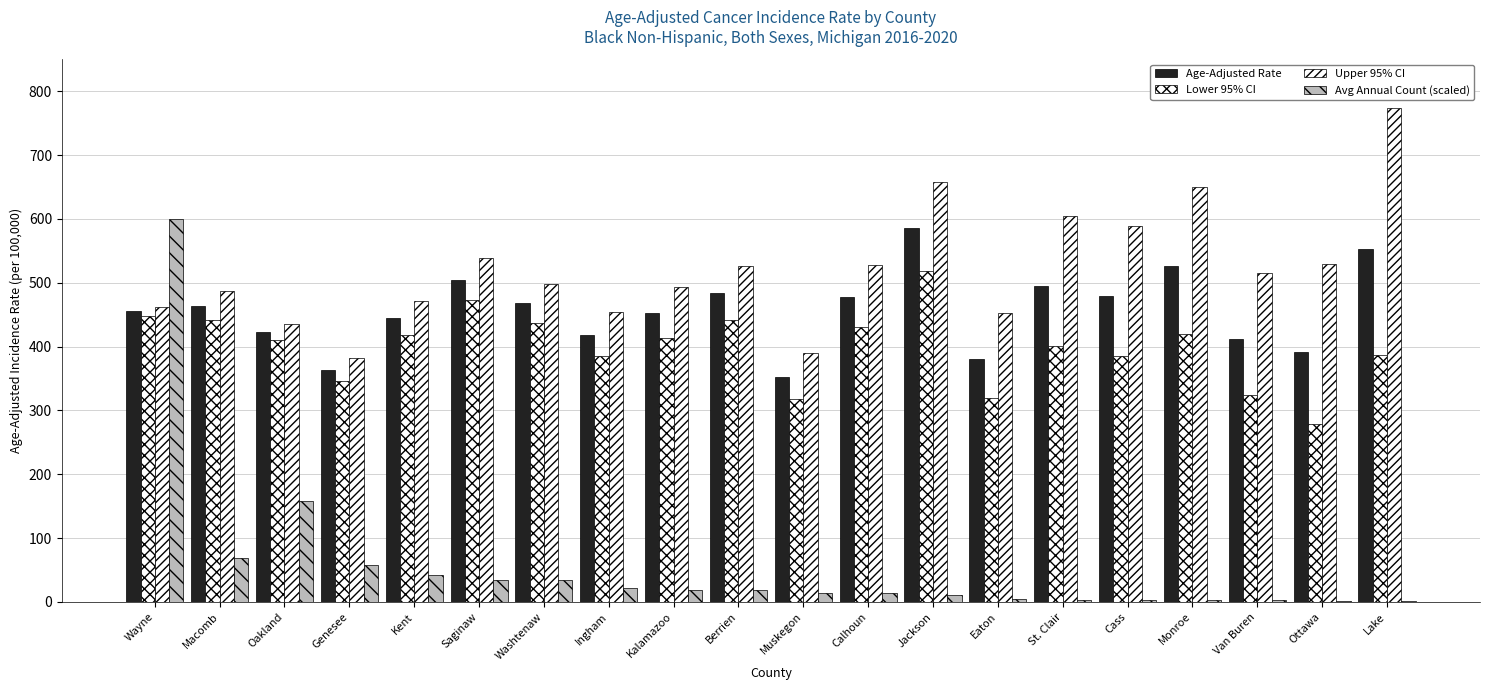

Are the bars grouped side by side (vs. stacked)?

Yes